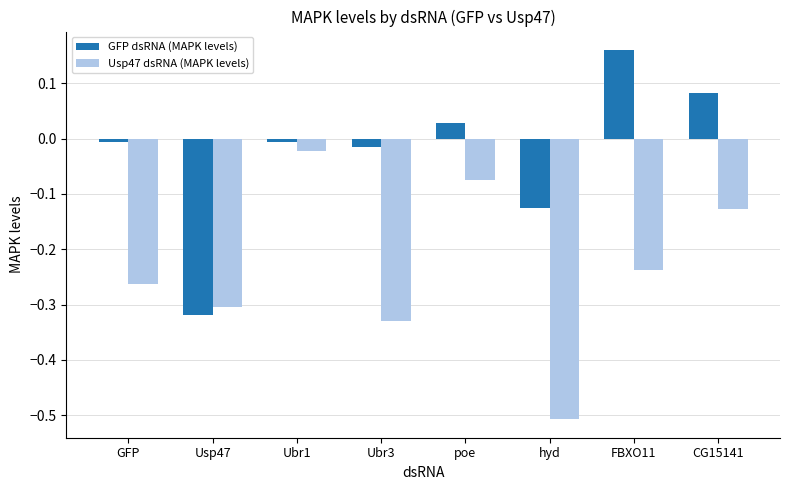

The value of GFP dsRNA (MAPK levels) at GFP is -0.0. True or false?

True